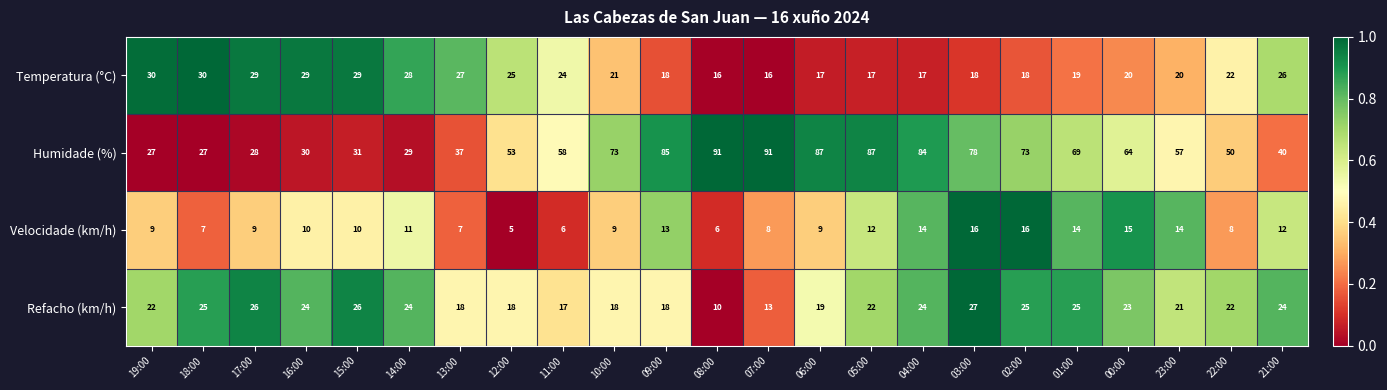

Rank the series by their maximum value, from highest to lowest.

Humidade (%), Temperatura (°C), Refacho (km/h), Velocidade (km/h)